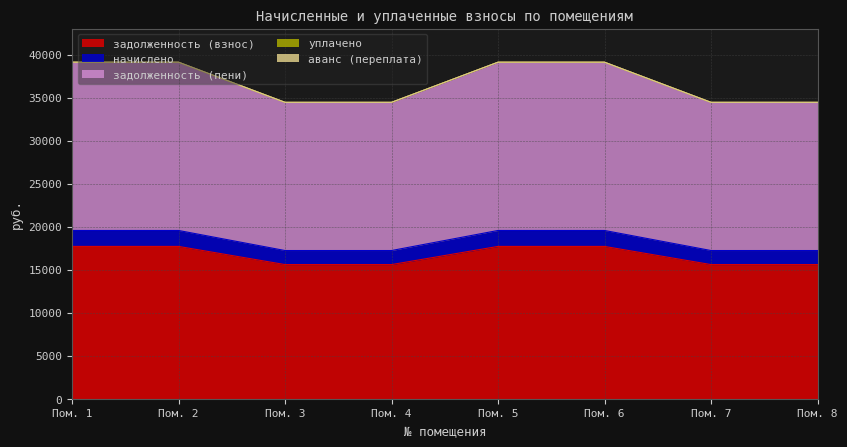

True or false: начислено and задолженность (взнос) intersect in this chart.

False